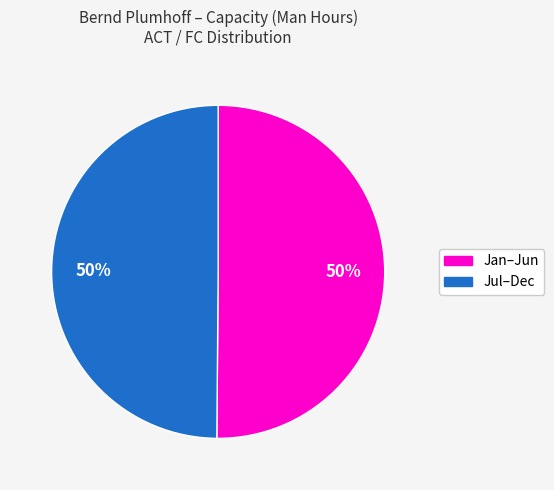

True or false: Jan–Jun accounts for 36% of the total.

False